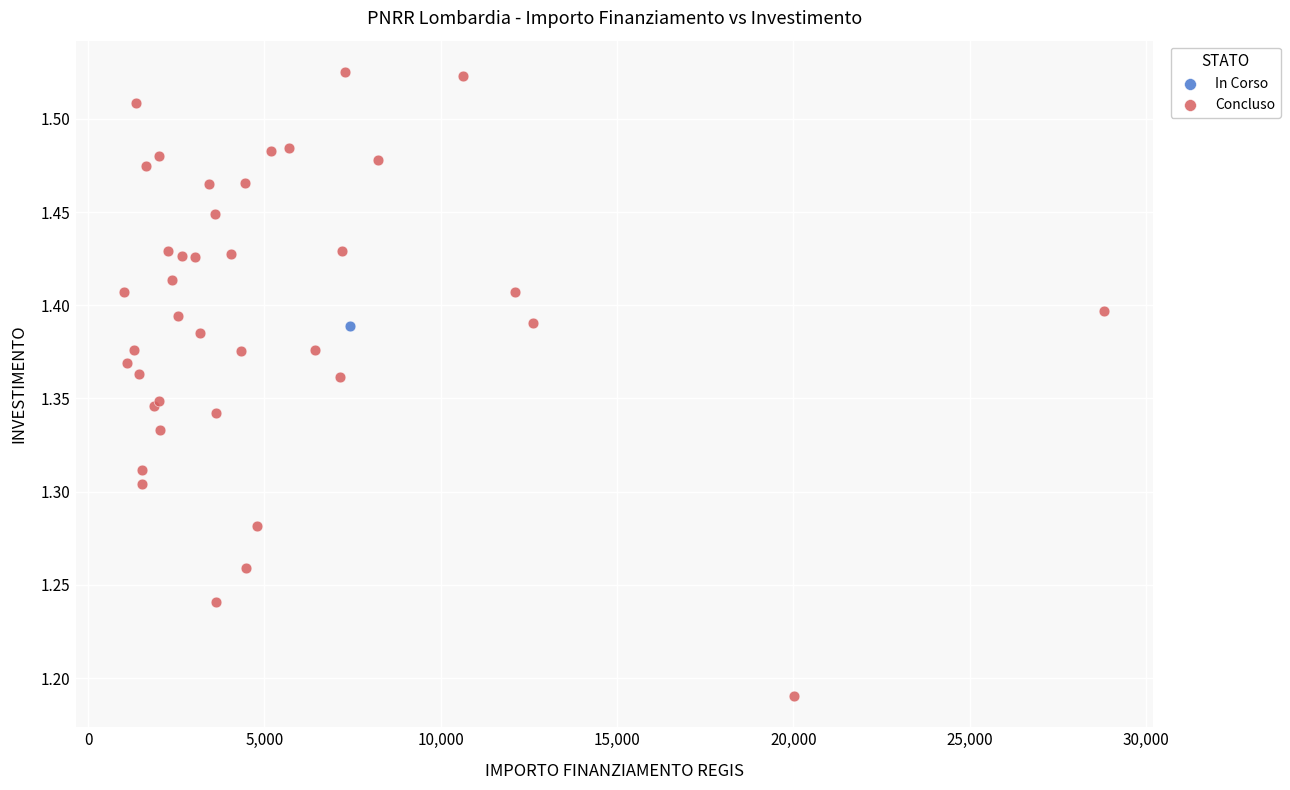

What are all the series names shown in the legend?

In Corso, Concluso